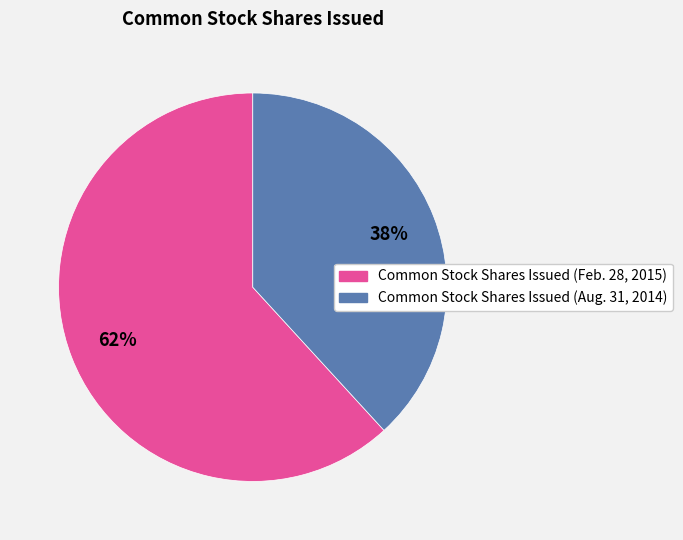

Which category has the biggest portion of the pie?

Common Stock Shares Issued (Feb. 28, 2015)